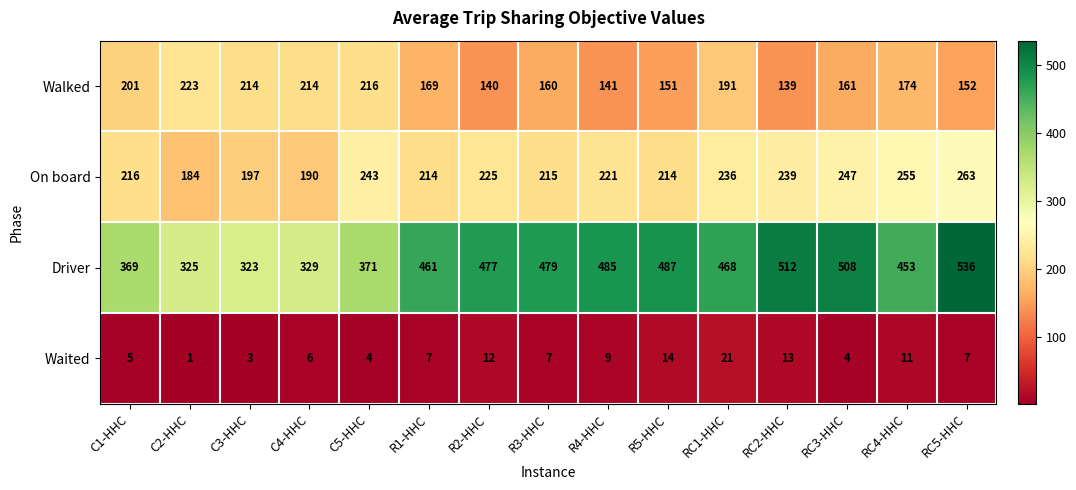

What is the approximate value of Walked at RC2-HHC, to the nearest 5?

140